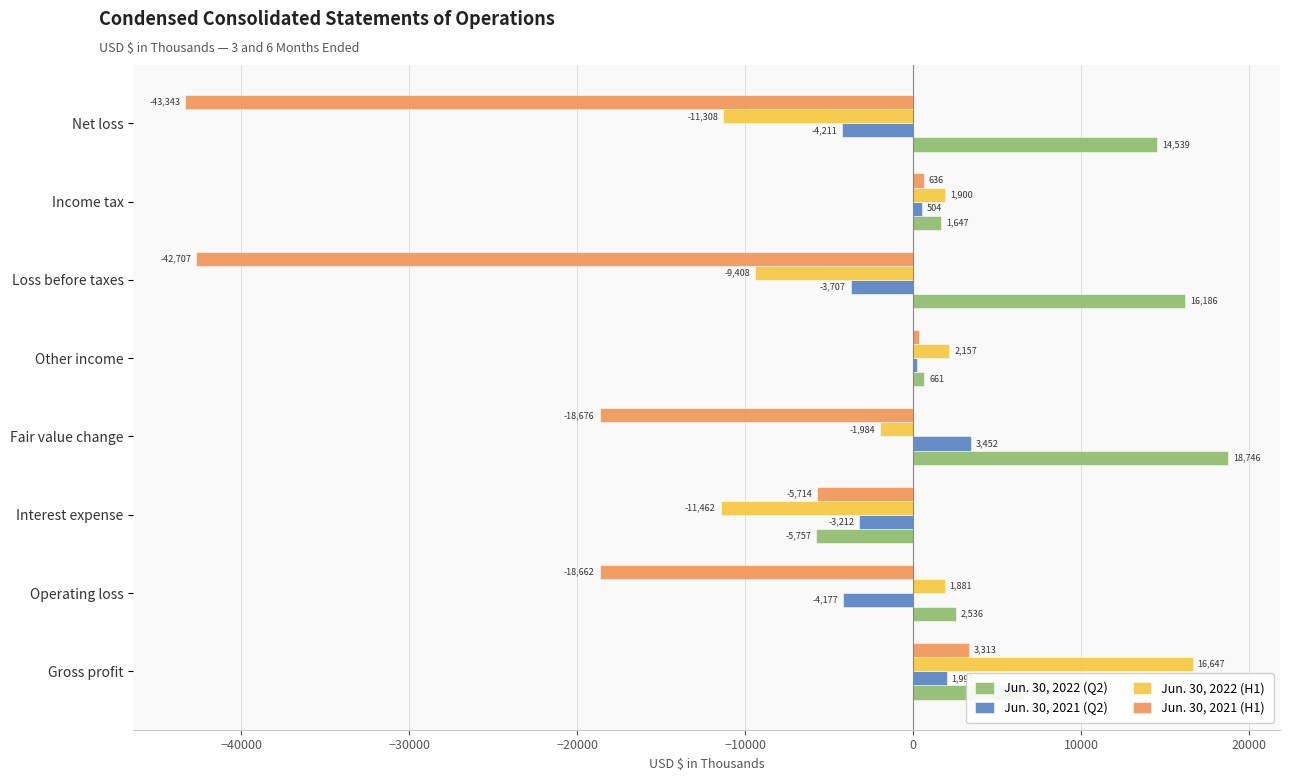

Which series has the largest total across all categories?

Jun. 30, 2022 (Q2)